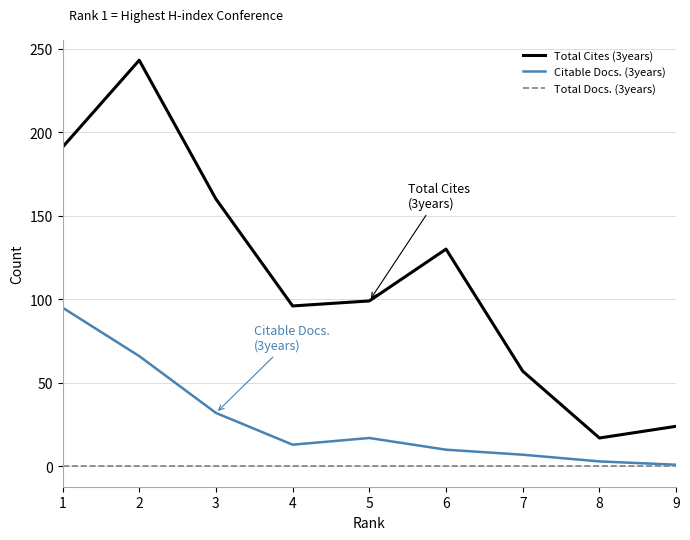

What is the maximum value shown in the chart?

243